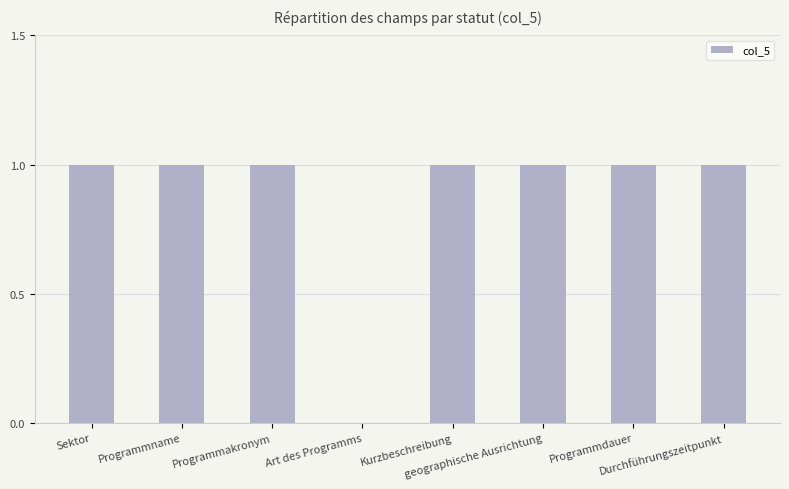

Reading left to right, list all the values displayed in this chart.

Sektor=1	Programmname=1	Programmakronym=1	Art des Programms=0	Kurzbeschreibung=1	geographische Ausrichtung=1	Programmdauer=1	Durchführungszeitpunkt=1